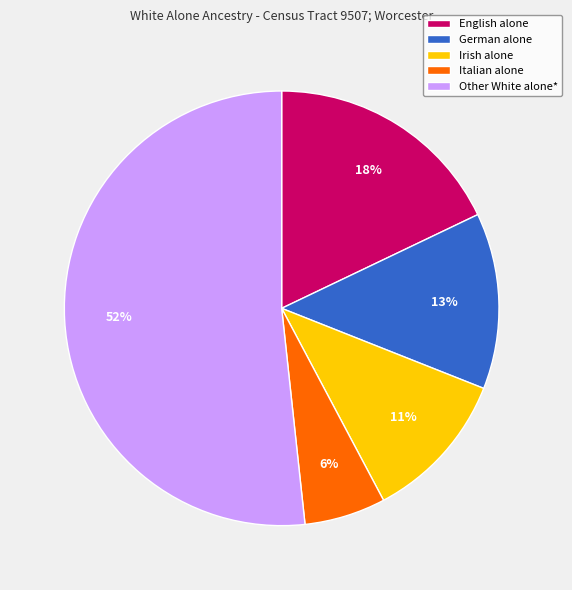

To the nearest percent, what is the combined percentage of Irish alone and English alone?

29%